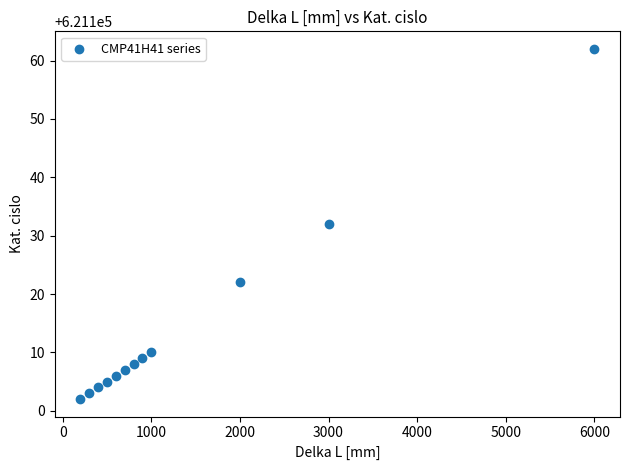

What is the average X value?

1367